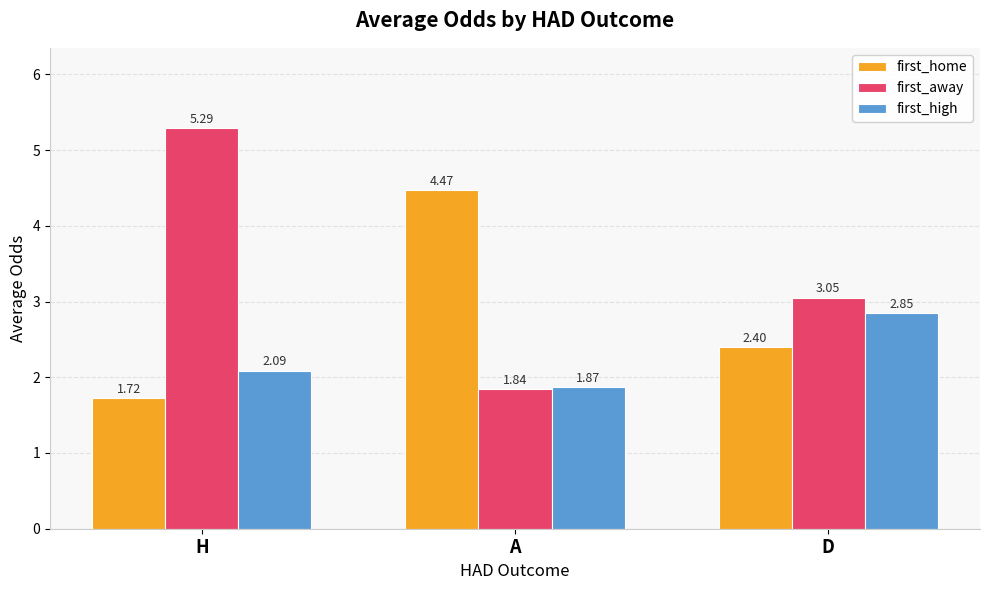

What is the sum of the first_high values at D and A?

4.7